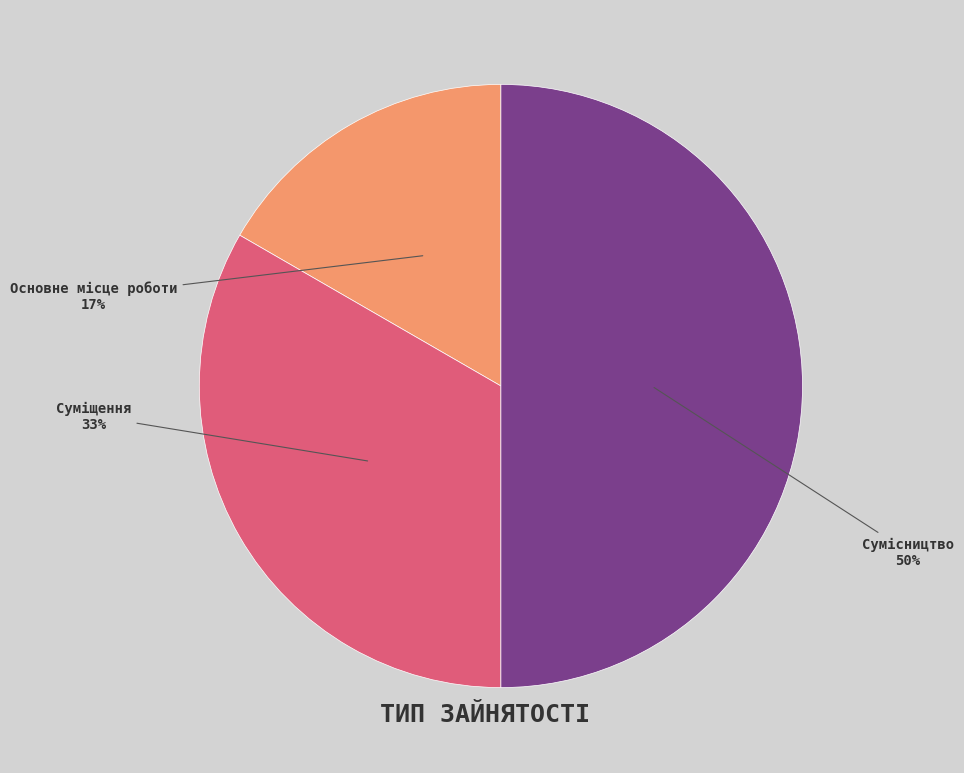

Which category has the smallest portion of the pie?

Основне місце роботи